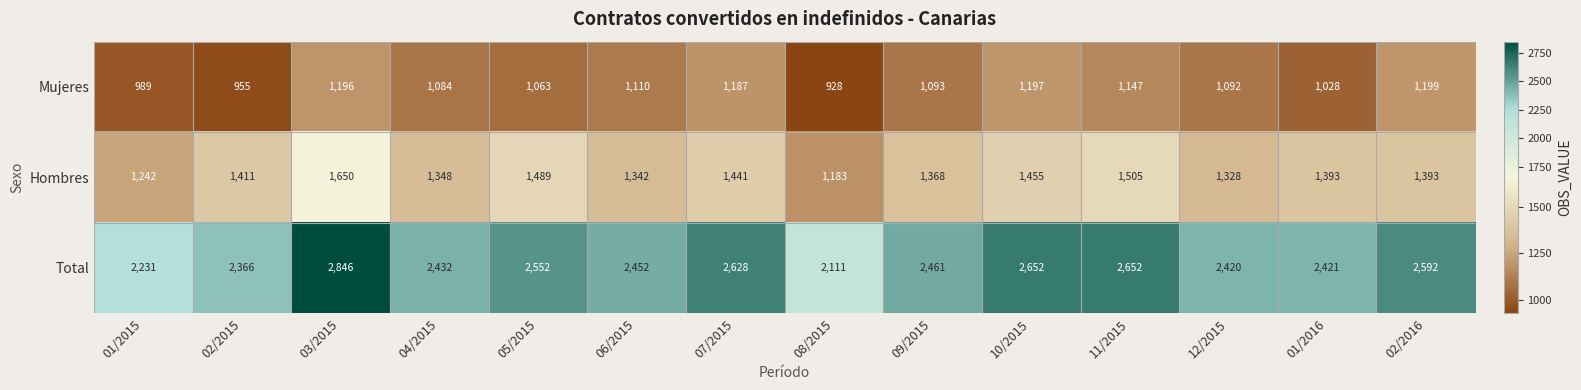

What is the difference between the Hombres values at 01/2016 and 07/2015?

48